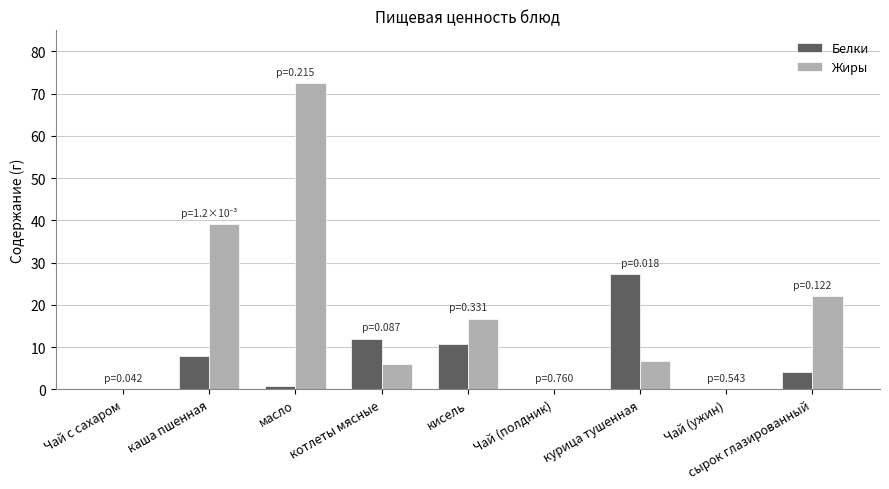

What is the sum of all Белки values?

62.9